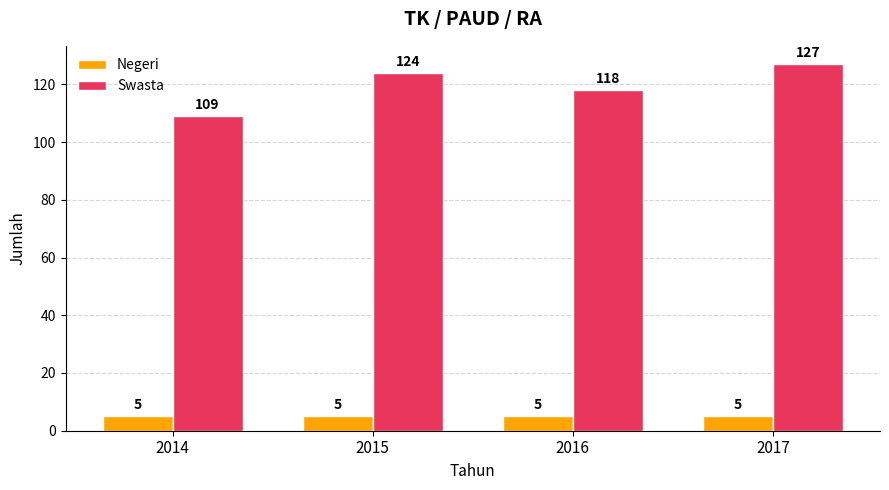

Is the value of Swasta at 2017 greater than the value of Negeri at 2016?

Yes